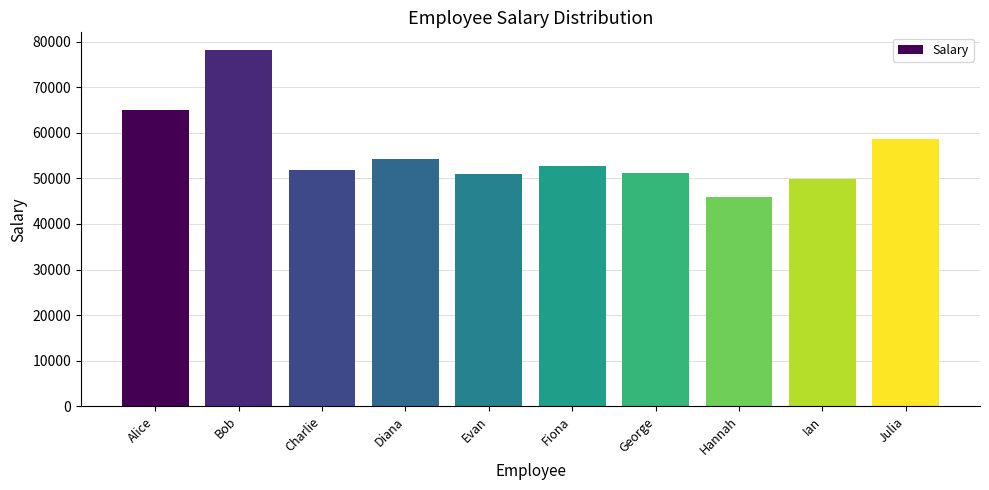

How many bars are there in total?

10